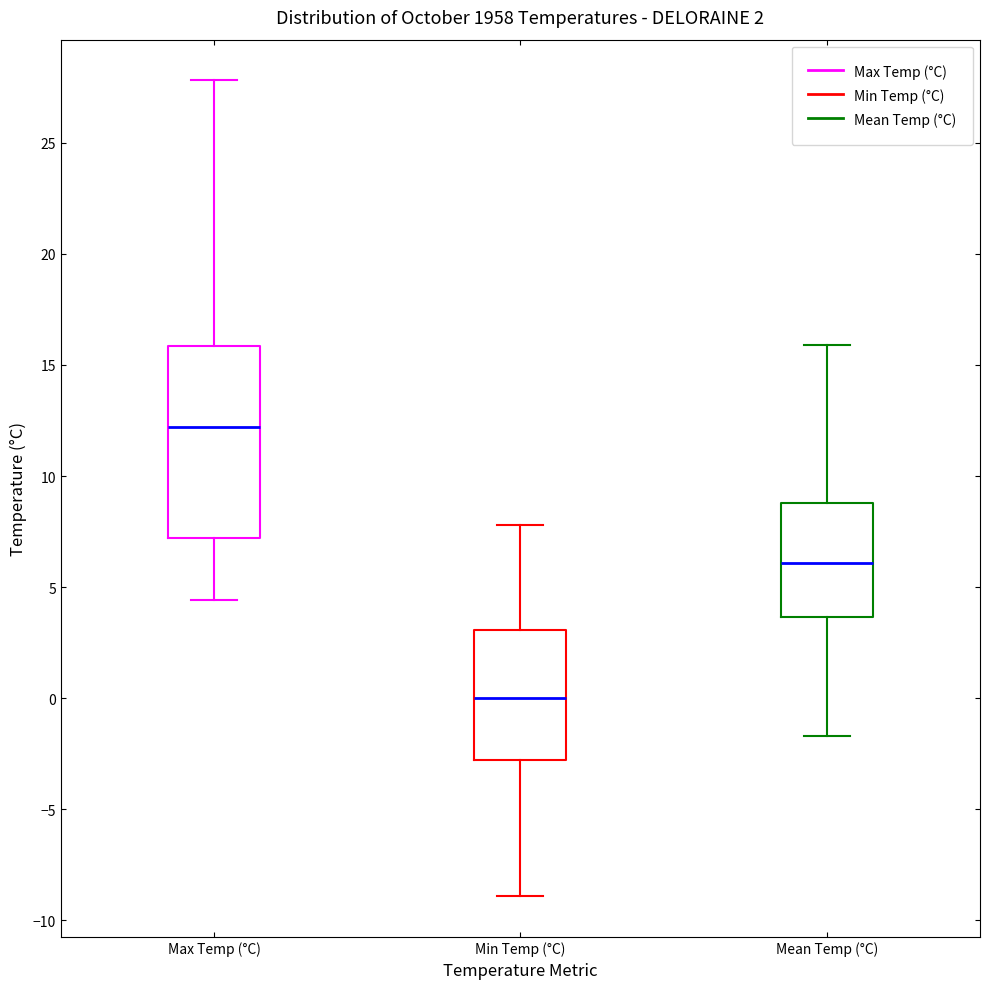

Which box's median line is the lowest?

Min Temp (°C)